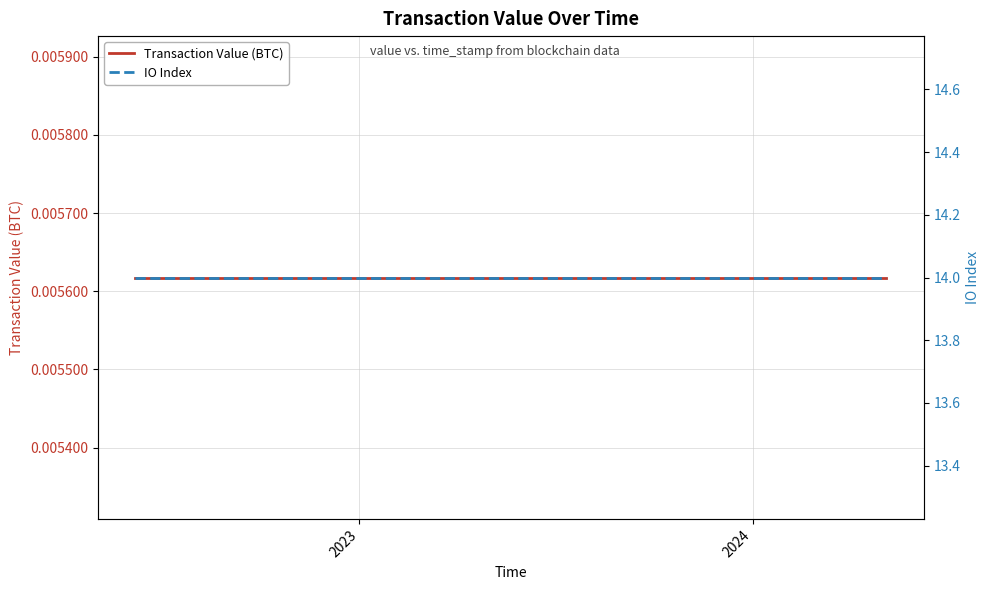

At which category does the chart reach its minimum across all series?

2023